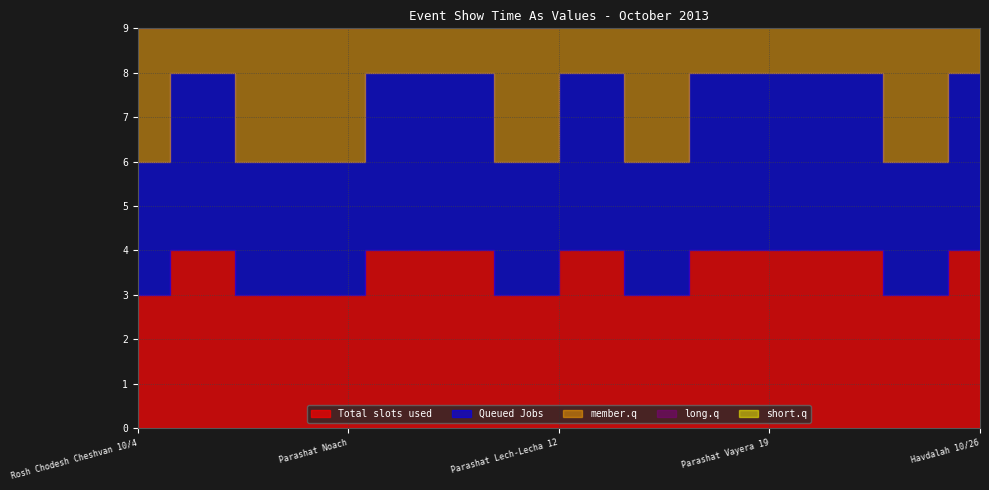

Count the number of categories in the chart.

14